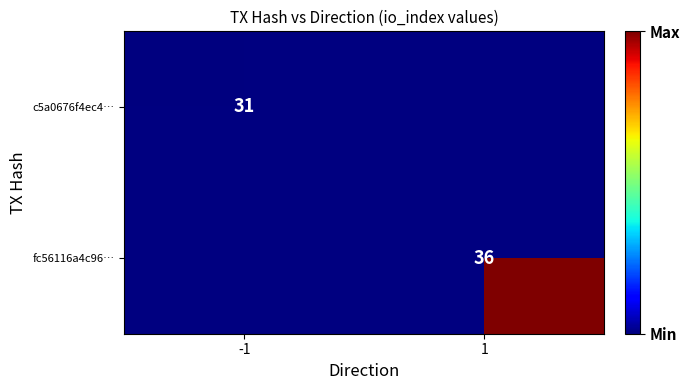

Count the number of data series in this chart.

2